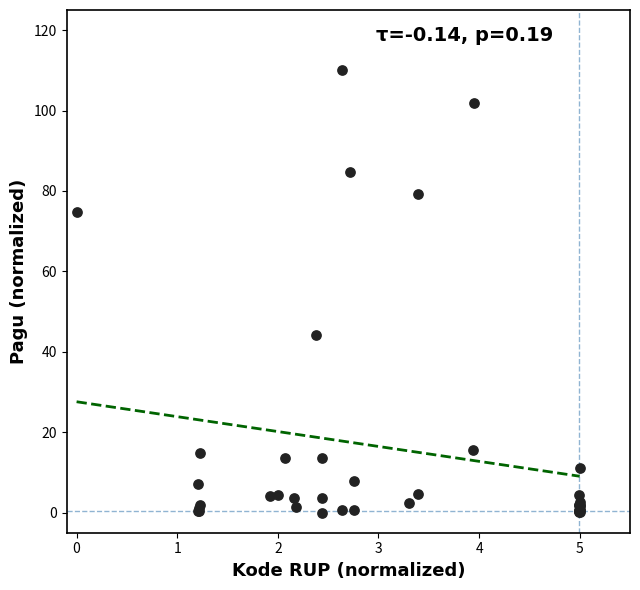

What Y value in the scatter plot is closest to 55?

44.1